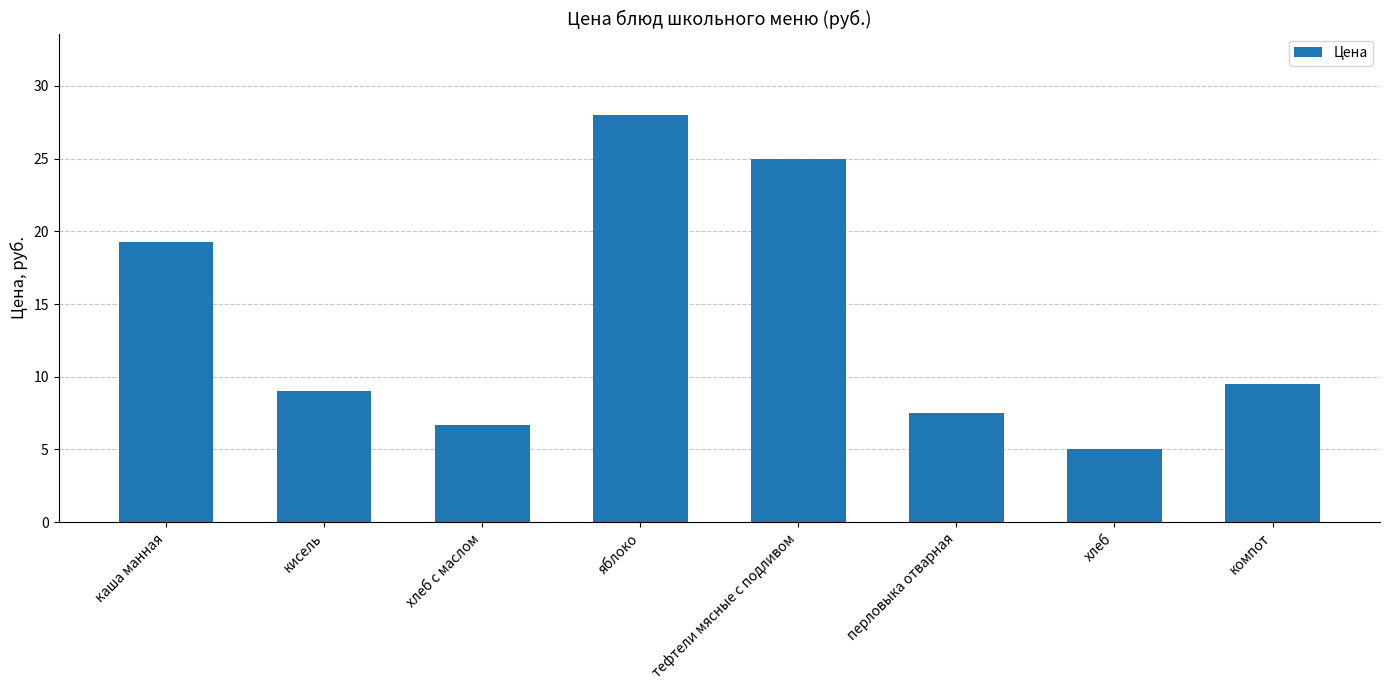

What is the change in value from кисель to яблоко?

+19.0